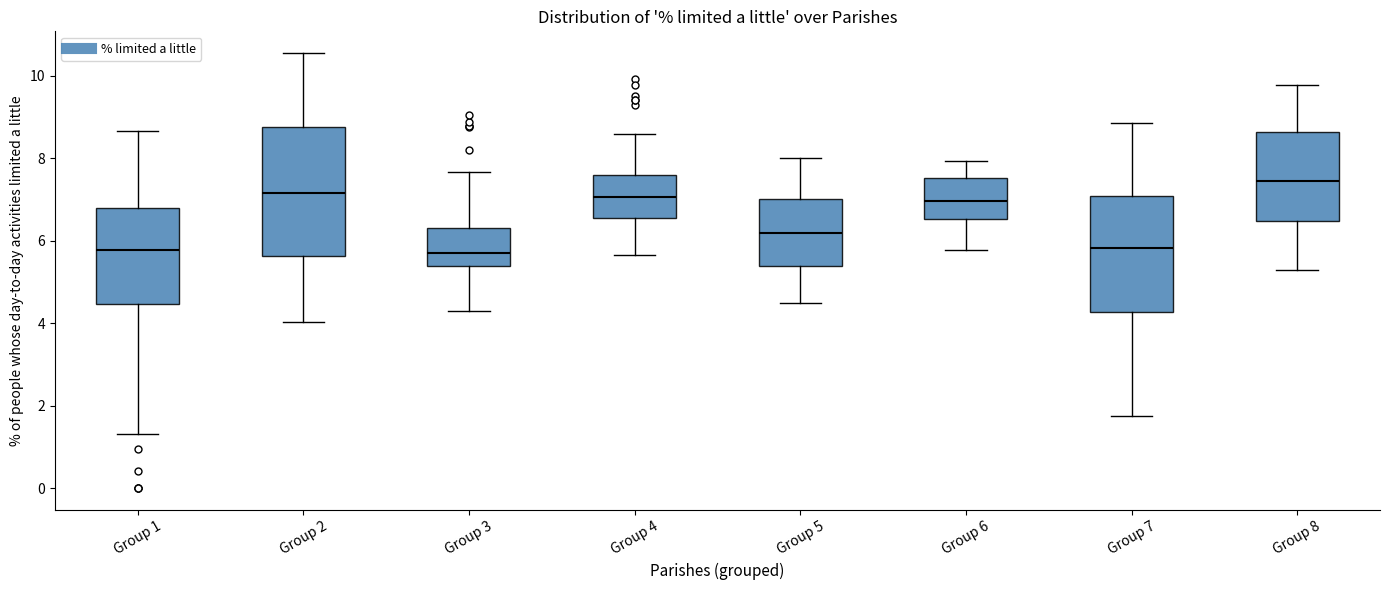

Reading left to right, transcribe this box plot: for each box, give where its median line is, the range the box spans, and where its two whiskers end, as read against the y-axis. The values are not printed on the chart, so give them approximately, as read against the axis.

Group 1: median 5.8, box 4.4 to 6.8, whiskers 1.4 to 8.6
Group 2: median 7.2, box 5.6 to 8.8, whiskers 4.0 to 10.6
Group 3: median 5.6, box 5.4 to 6.4, whiskers 4.2 to 7.6
Group 4: median 7.0, box 6.6 to 7.6, whiskers 5.6 to 8.6
Group 5: median 6.2, box 5.4 to 7.0, whiskers 4.4 to 8.0
Group 6: median 7.0, box 6.6 to 7.6, whiskers 5.8 to 8.0
Group 7: median 5.8, box 4.2 to 7.0, whiskers 1.8 to 8.8
Group 8: median 7.4, box 6.4 to 8.6, whiskers 5.2 to 9.8